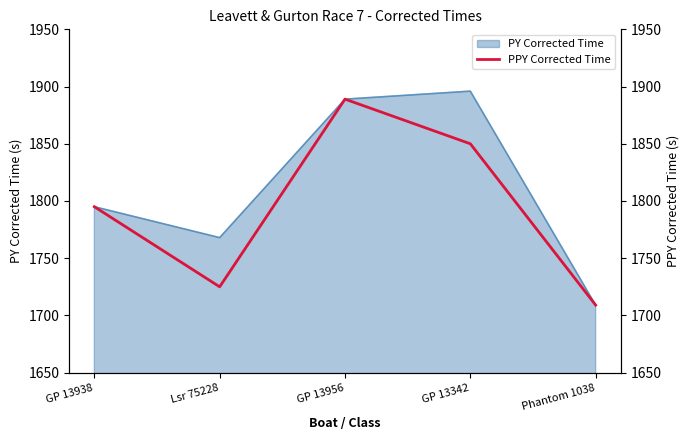

Which has a higher value, GP 13938 or GP 13956?

GP 13956